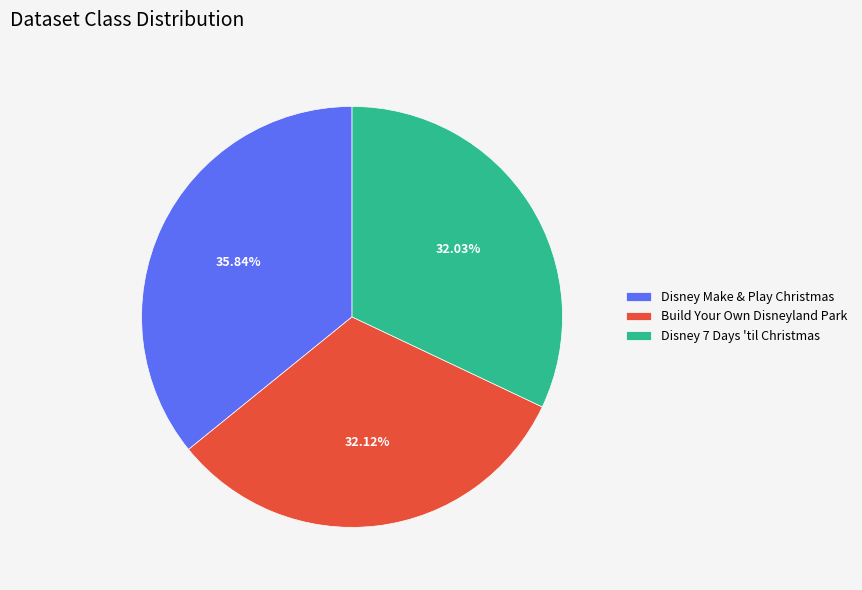

To the nearest percent, what percentage of the pie is Disney Make & Play Christmas?

36%